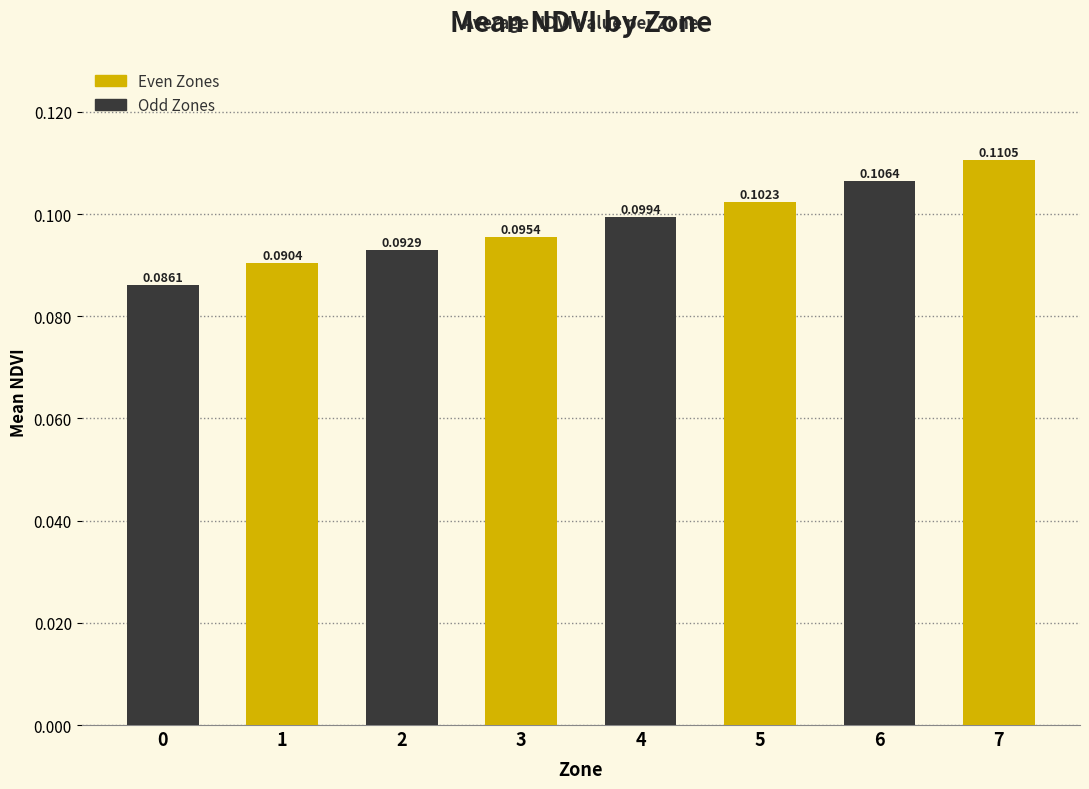

Rank the categories by value from lowest to highest.

0, 1, 2, 3, 4, 5, 6, 7